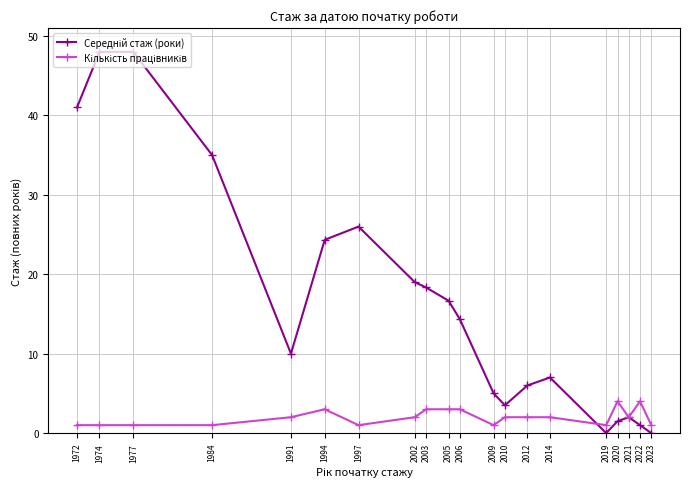

What is the greatest value displayed?

48.0